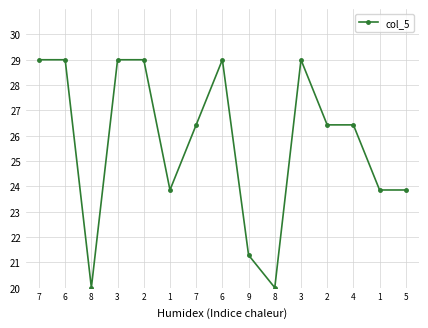

Which has a higher value, 4 or 3?

3